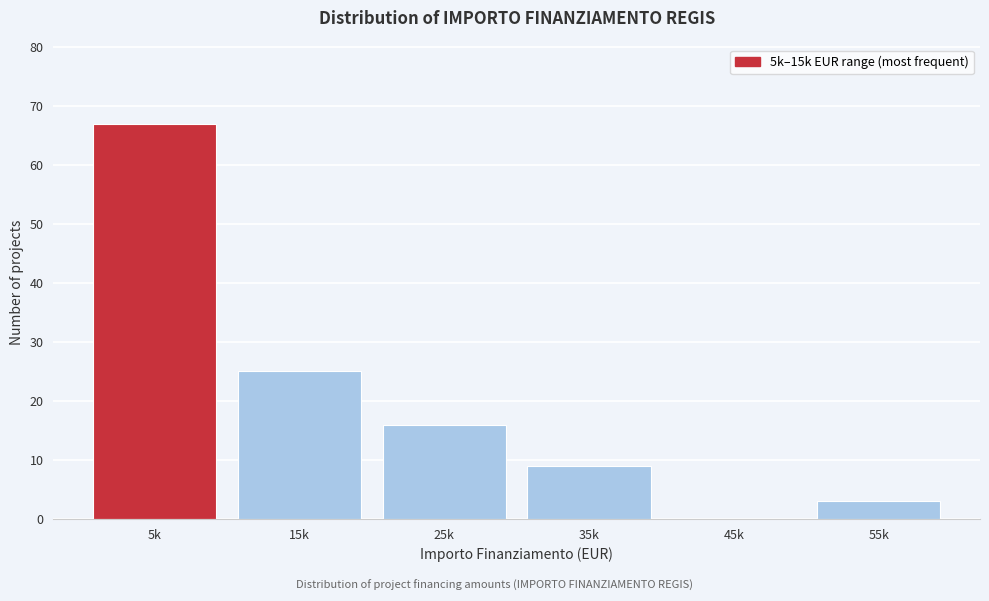

Reading right to left, extract all data points from this chart.

55k=3	45k=0	35k=9	25k=16	15k=25	5k=67